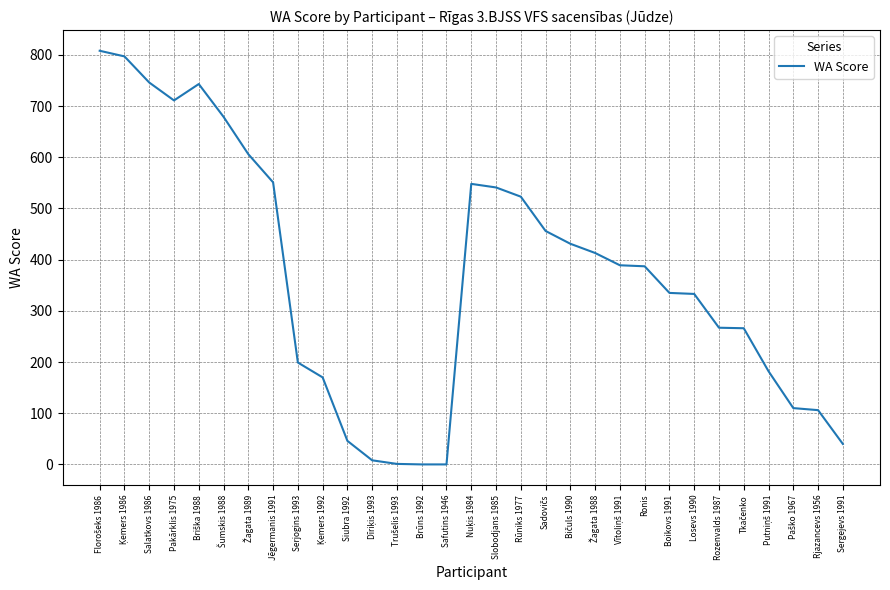

What is the difference between the maximum and minimum values?

808